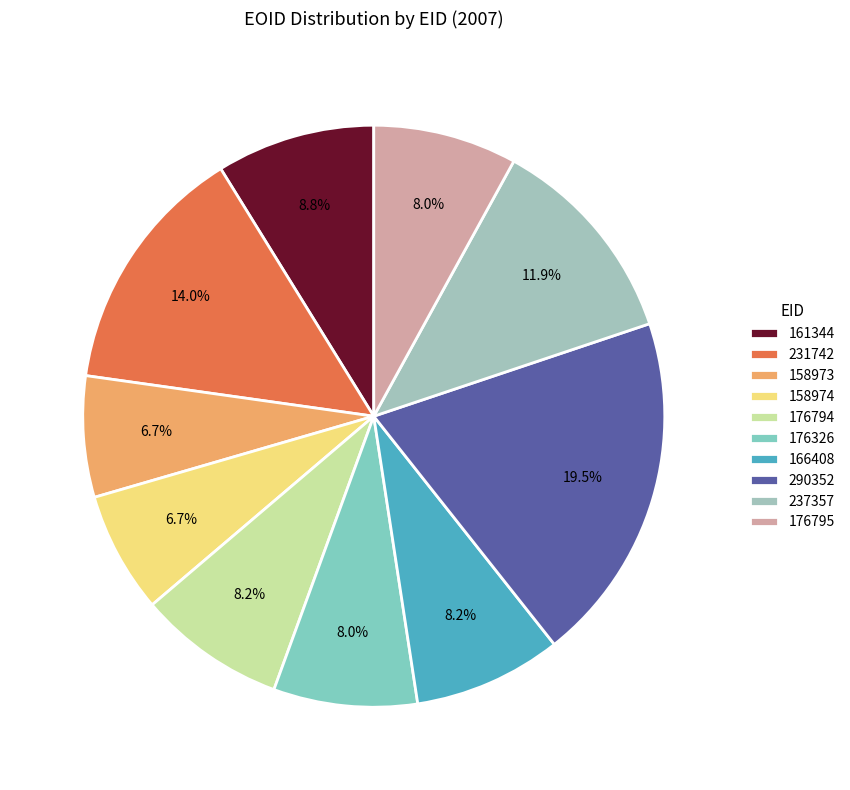

What percentage is NOT represented by 237357?

88.1%